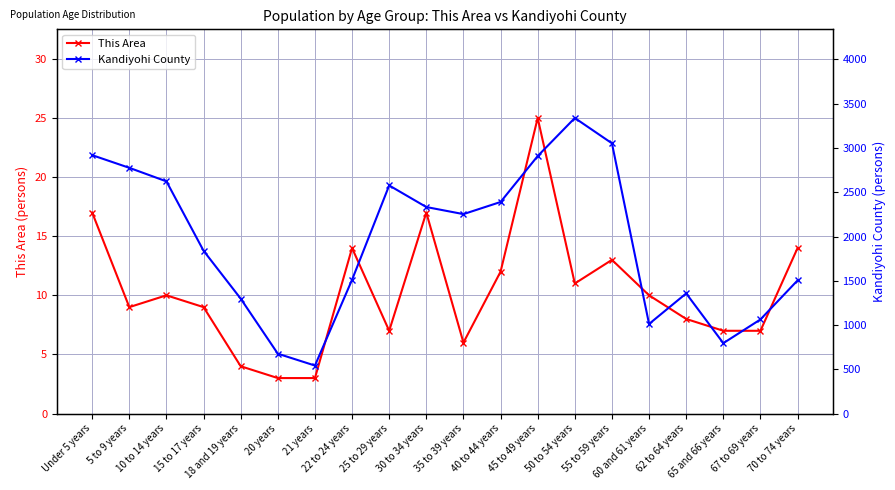

What is the difference between the maximum and second lowest values in the This Area series?

22